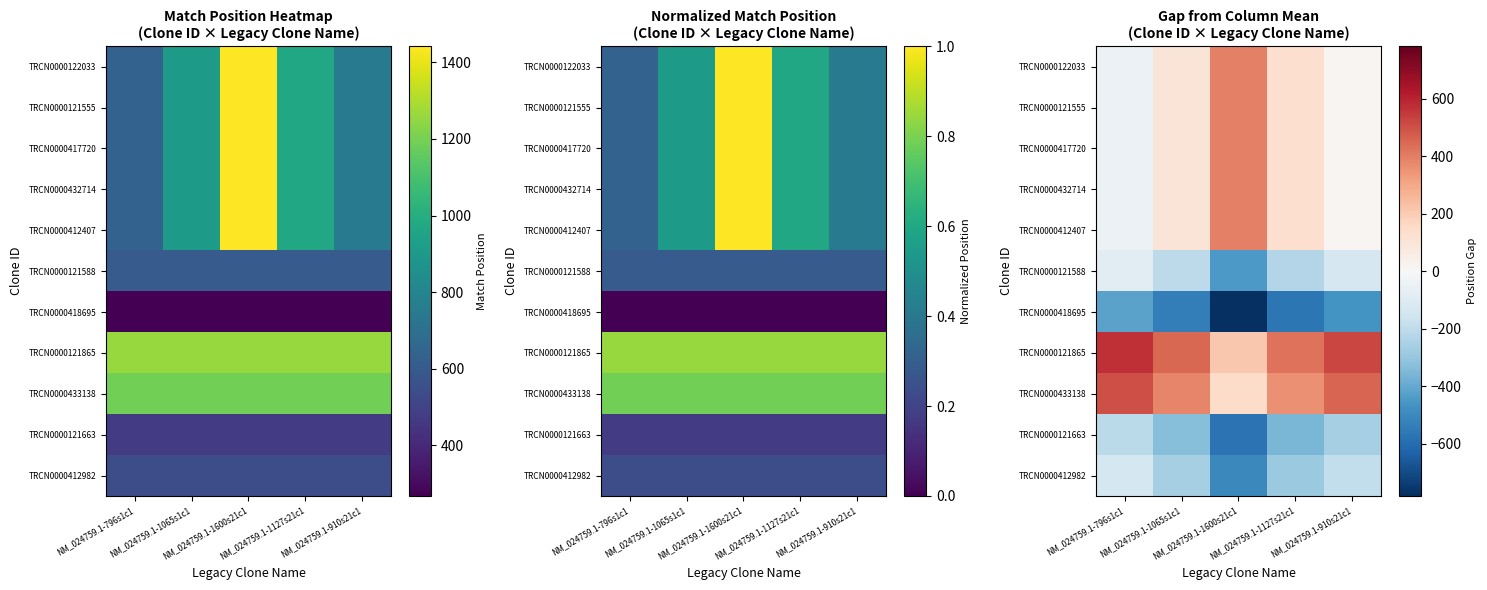

Which series has the largest total across all categories?

TRCN0000121865